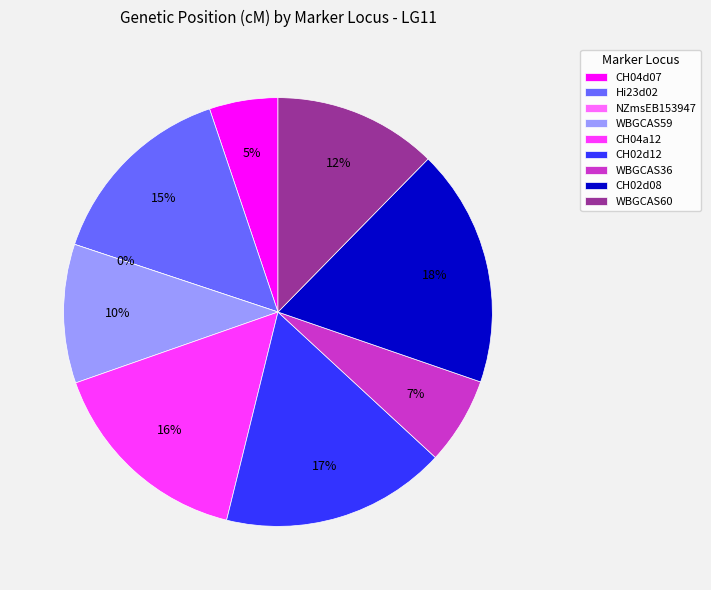

The WBGCAS60 slice represents 12% of the pie. True or false?

True